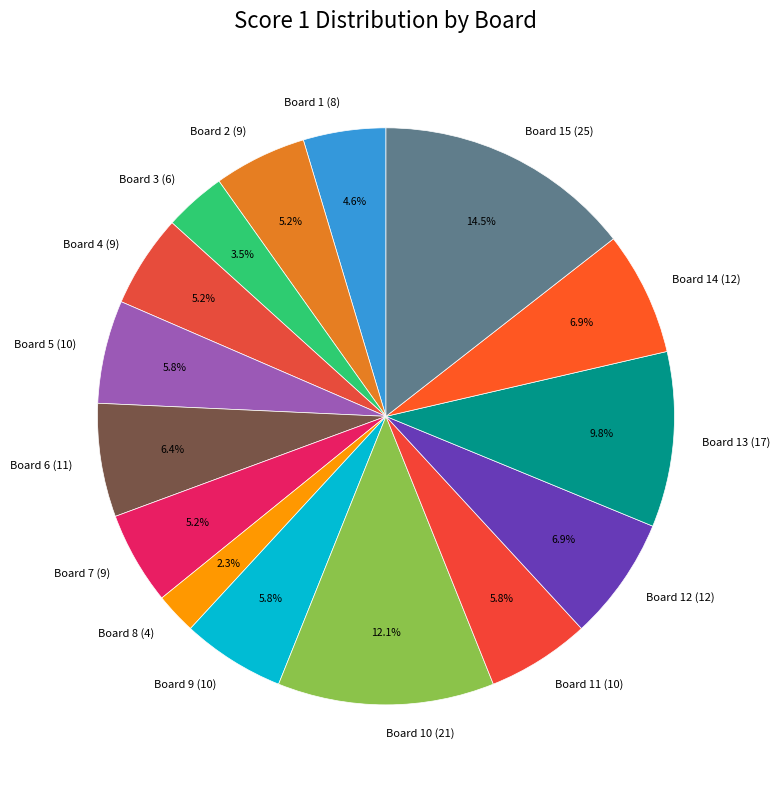

Between Board 7 (9) and Board 12 (12), which is larger?

Board 12 (12)